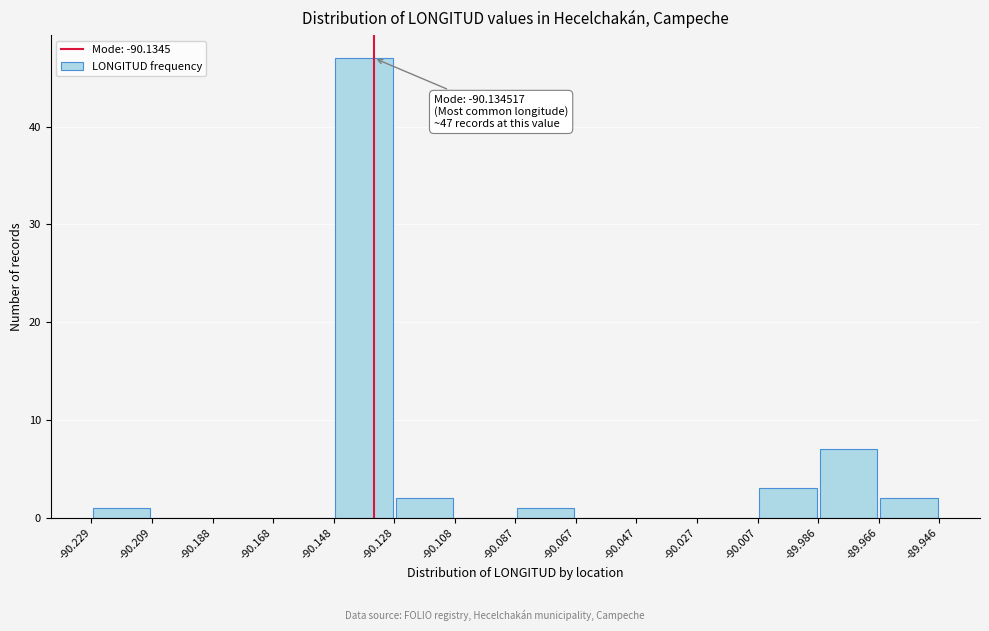

Which range on the x-axis has the tallest bar?

-90.148 to -90.128